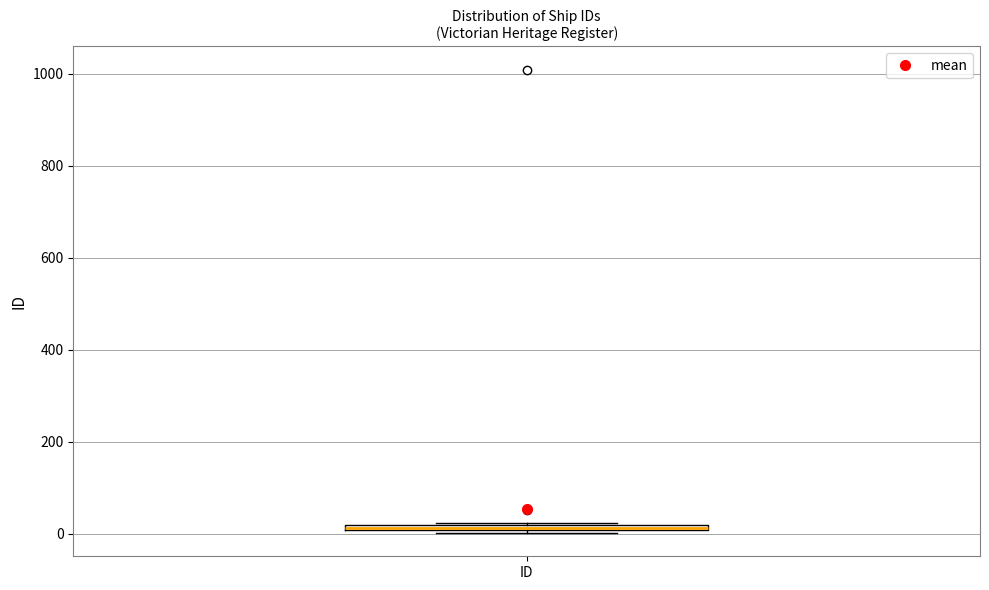

Where is the lower edge of the box for ID on the y-axis? The values are not printed on the chart, so give them approximately, as read against the axis.

0